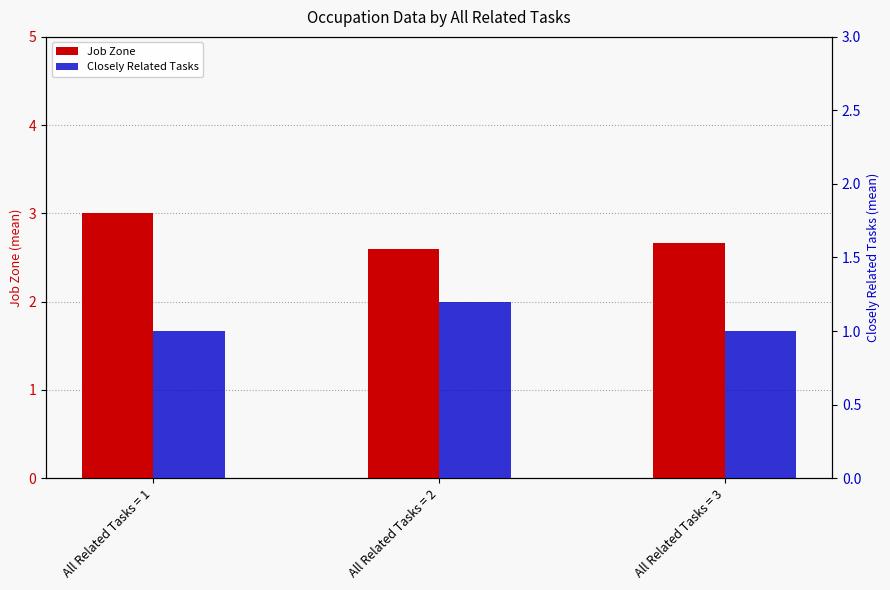

Between All Related Tasks = 1 and All Related Tasks = 3, which is larger?

All Related Tasks = 1